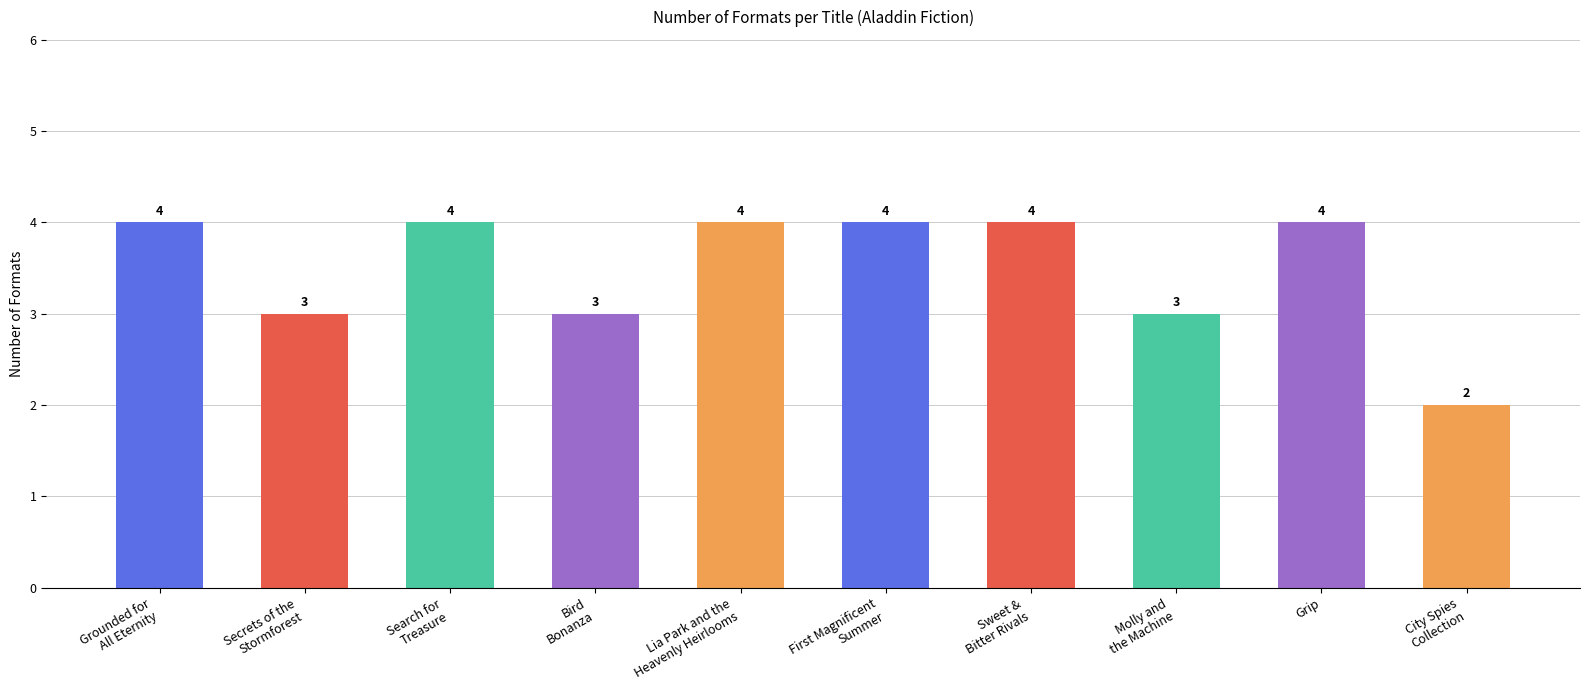

Reading right to left, transcribe all the data shown in this chart.

2	4	3	4	4	4	3	4	3	4